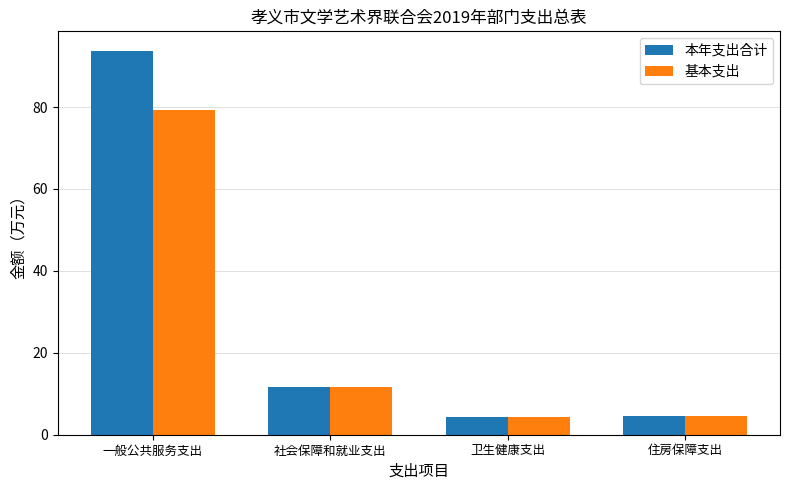

Where does the 基本支出 series first go above 11?

一般公共服务支出